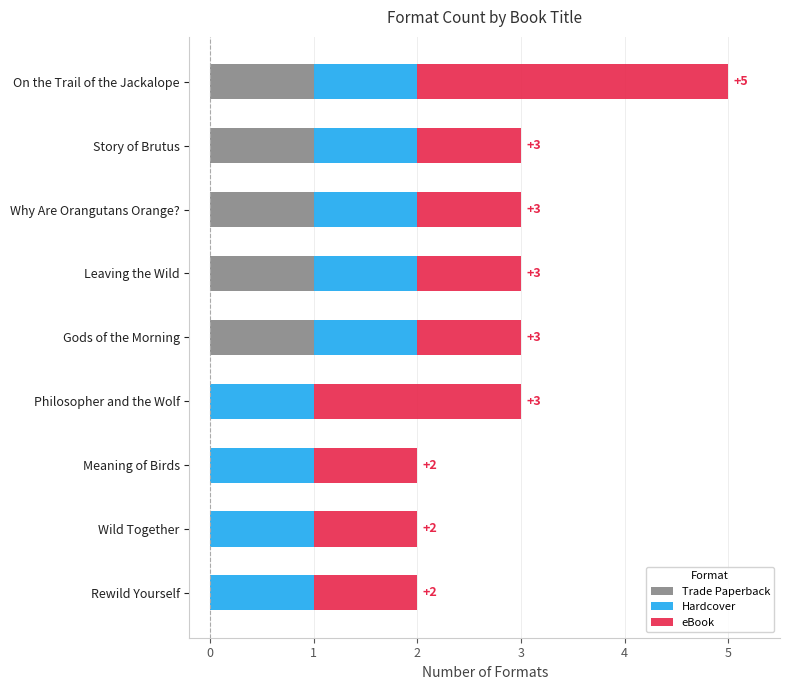

The Trade Paperback series shows -1 at Rewild Yourself. True or false?

False